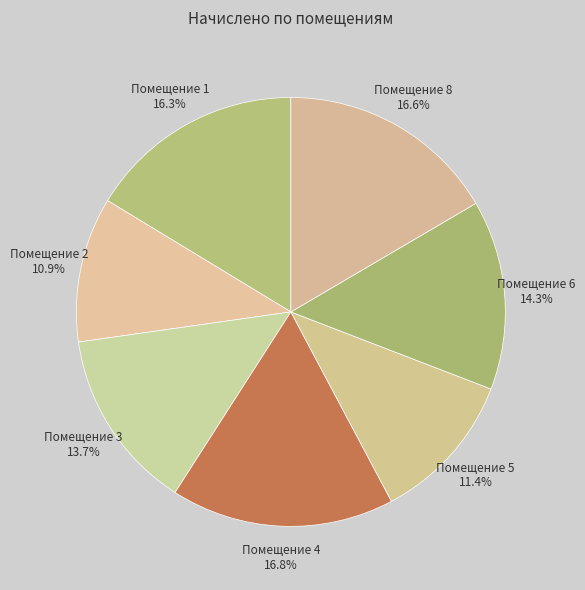

How many segments does this pie chart have?

7